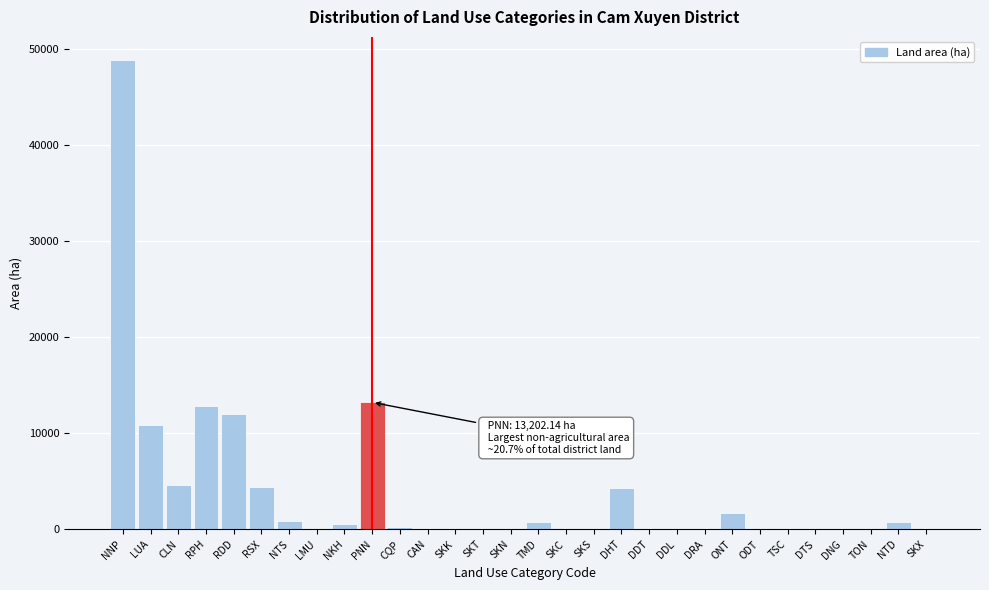

True or false: the data shows 4444.3 at RSX.

True